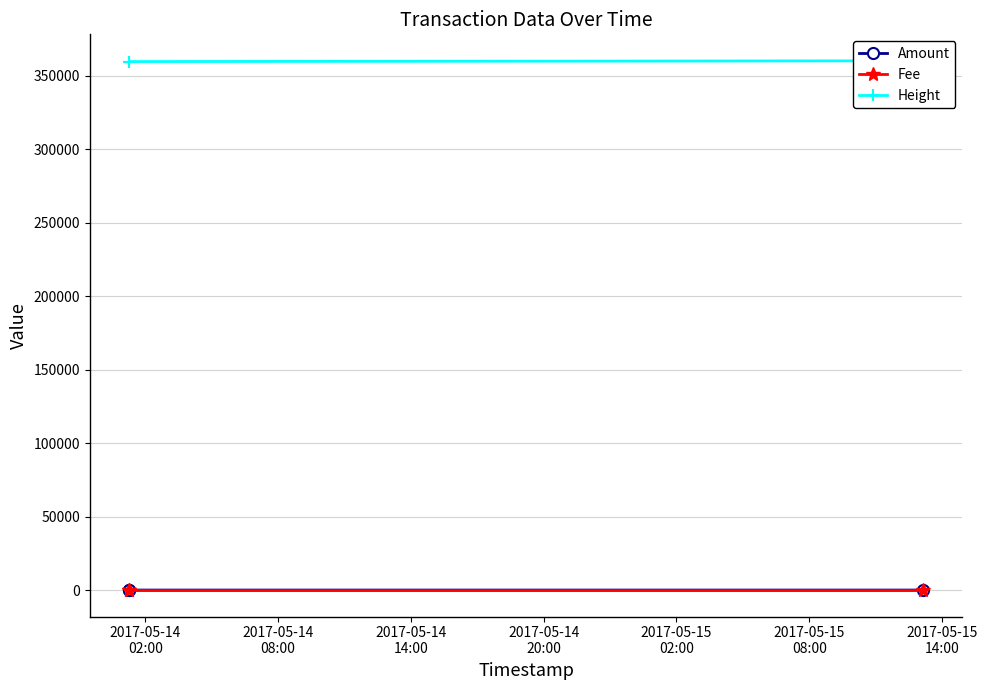

What is the approximate value of Height at 2017-05-14
02:00, to the nearest 10?

359710